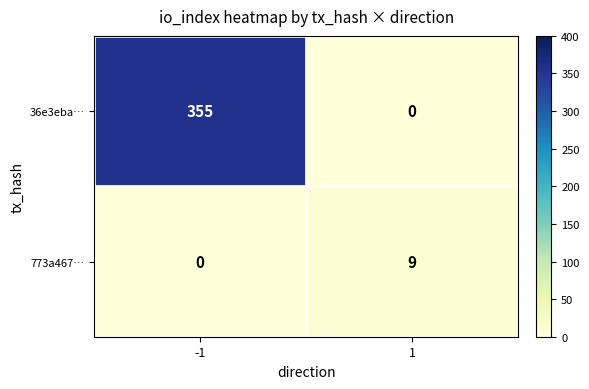

What is the highest value of the 773a467… series?

9